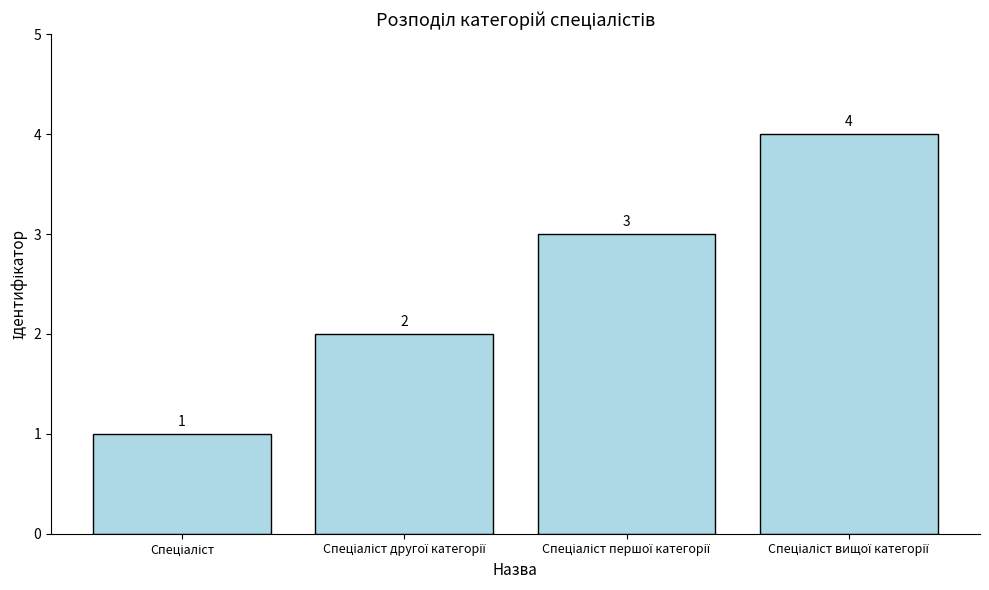

What is the greatest value displayed?

4